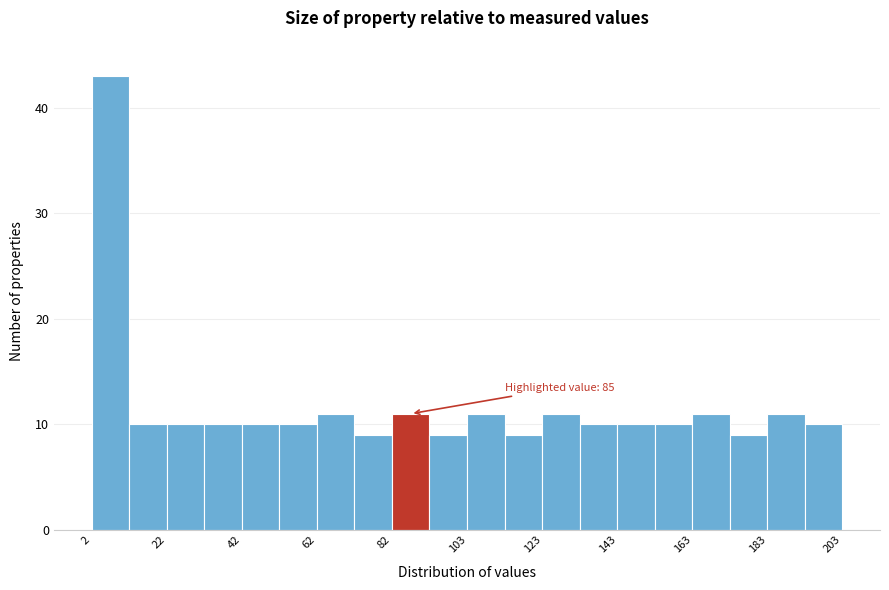

Read against the x-axis, roughly where is the centre of the tallest bar?

5